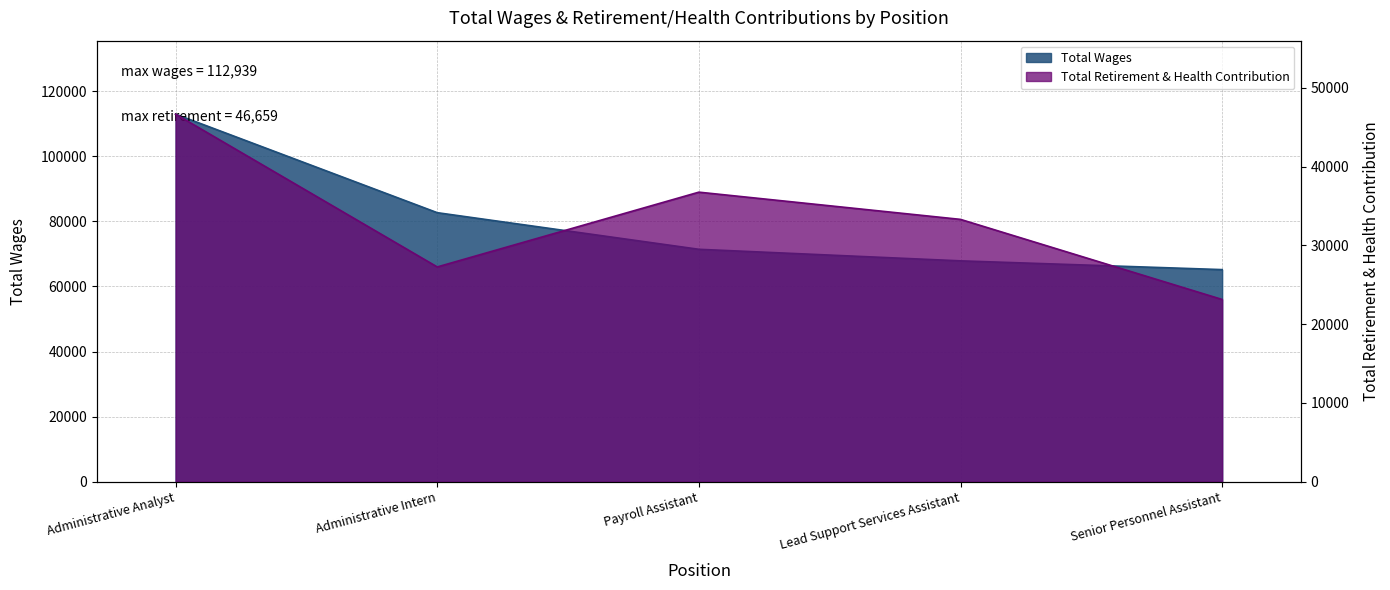

True or false: Total Wages and Total Retirement & Health Contribution intersect in this chart.

False